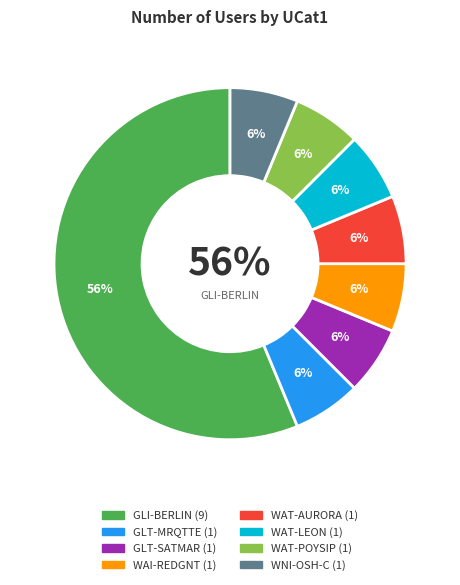

Does GLI-BERLIN represent more than half of the total?

Yes